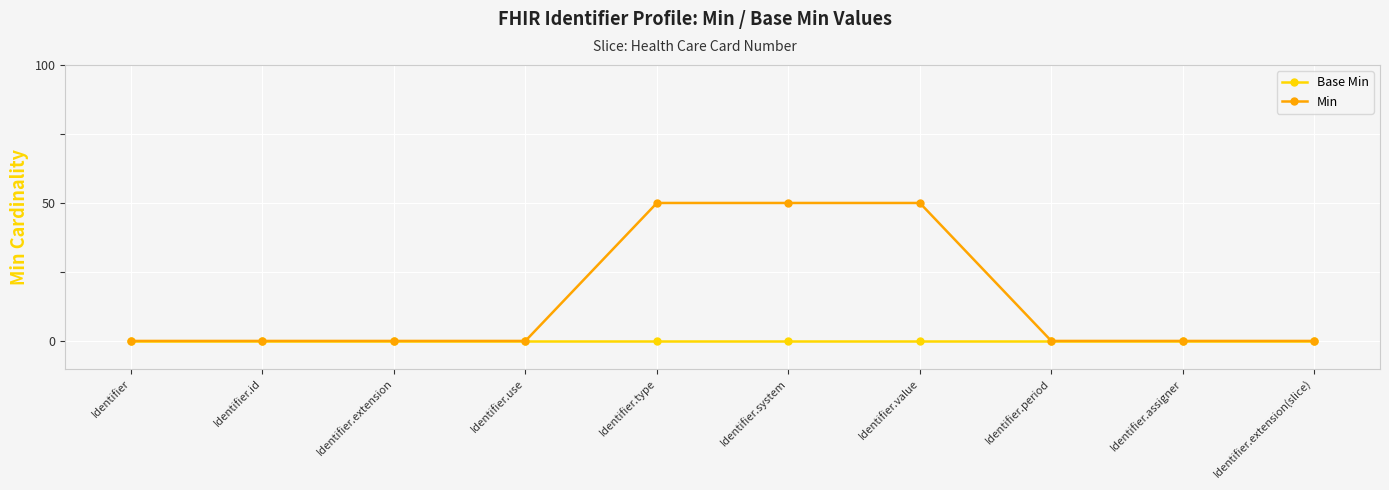

True or false: Min and Base Min intersect in this chart.

False